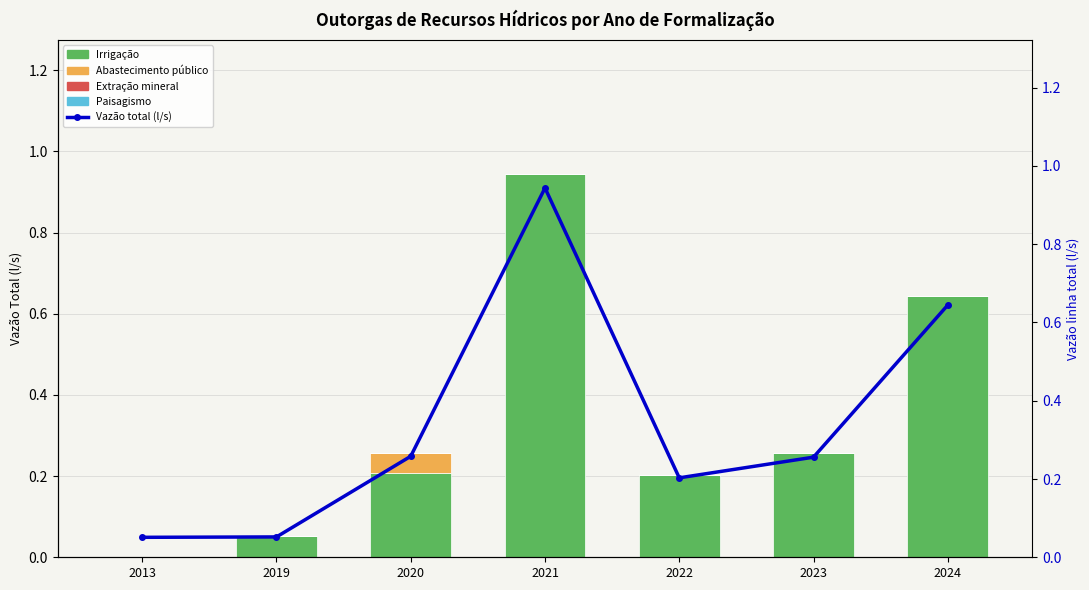

Does the chart contain stacked bars?

No